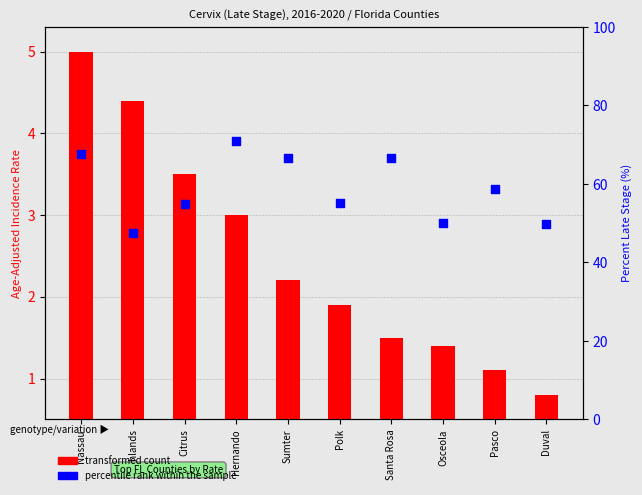

At which category is the sum across all series the highest?

Hernando